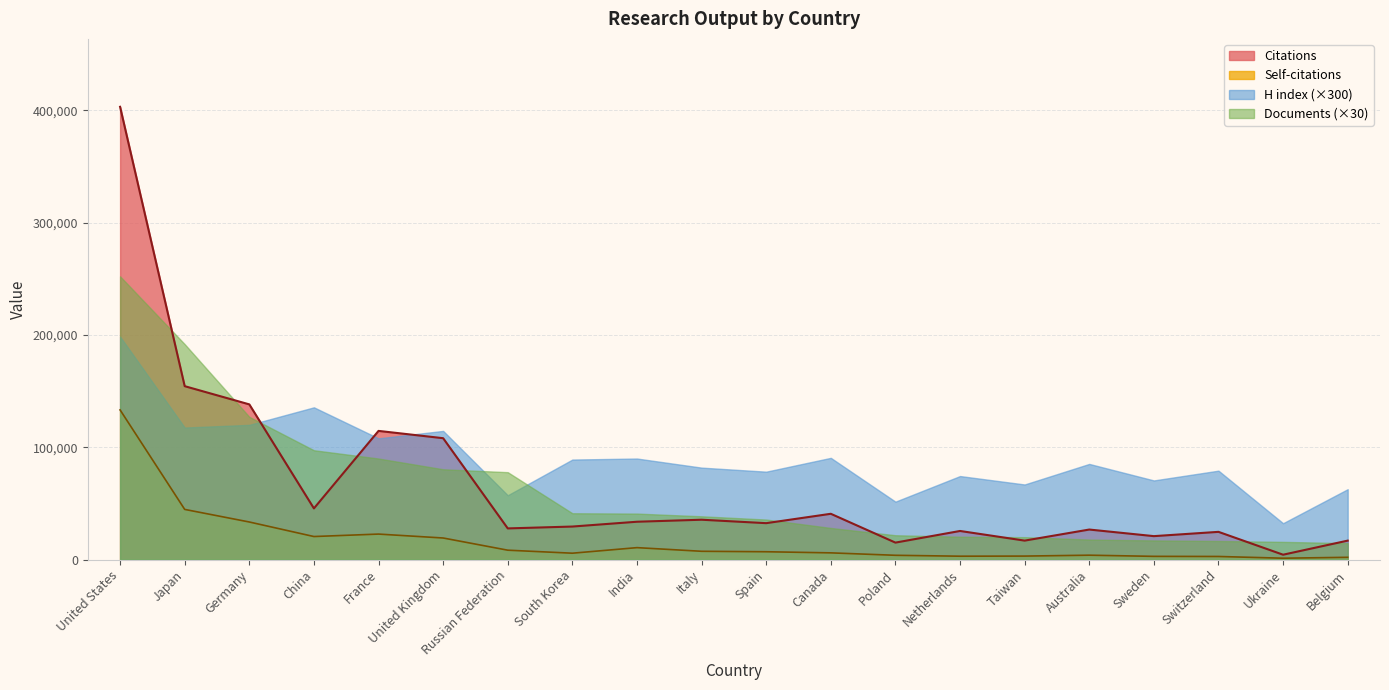

The value of Citations at Taiwan is 26490. True or false?

False